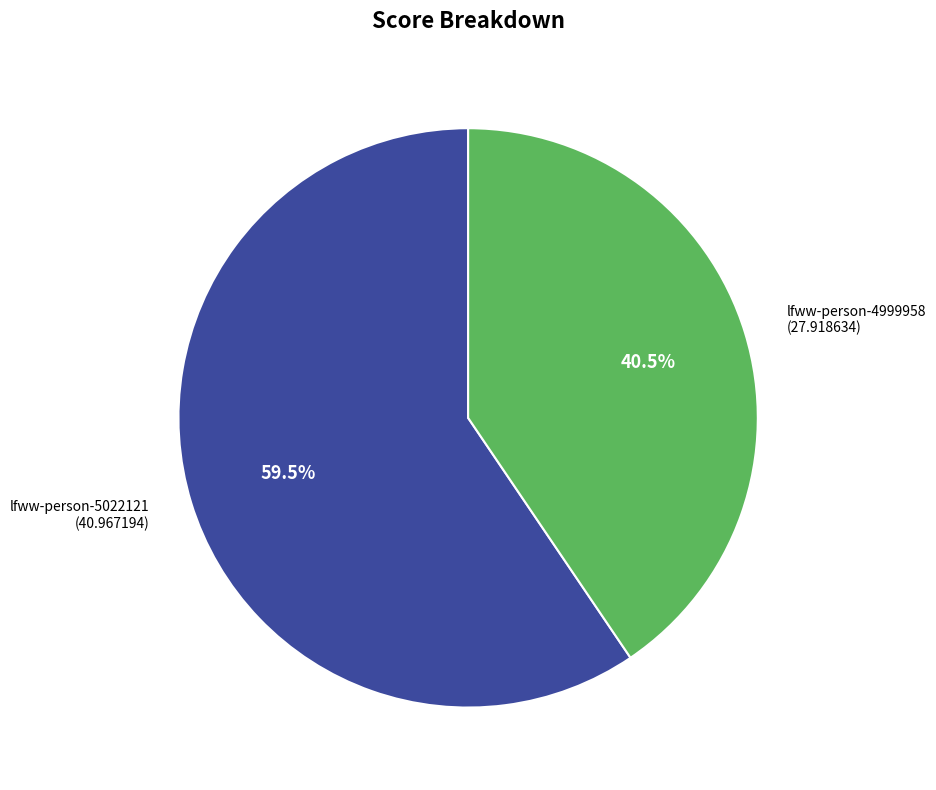

Is there any slice that represents more than half of the pie?

Yes